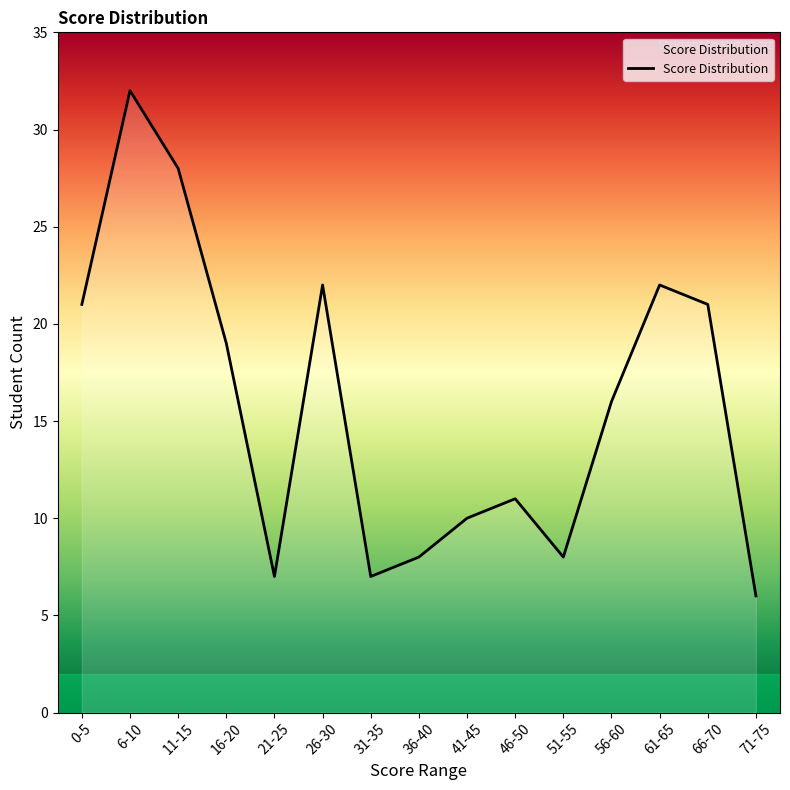

The value at 21-25 is 4. True or false?

False